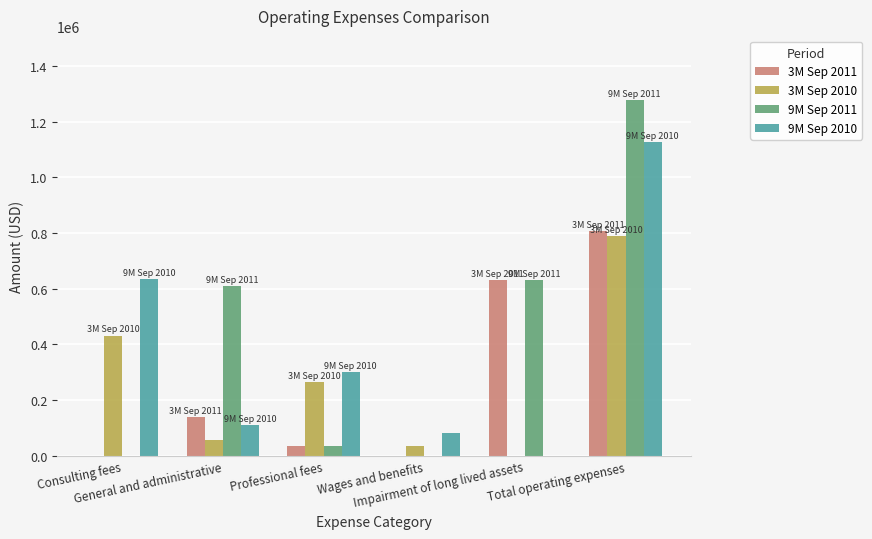

Is the value of 9M Sep 2010 at Consulting fees greater than the value of 3M Sep 2010 at Consulting fees?

Yes